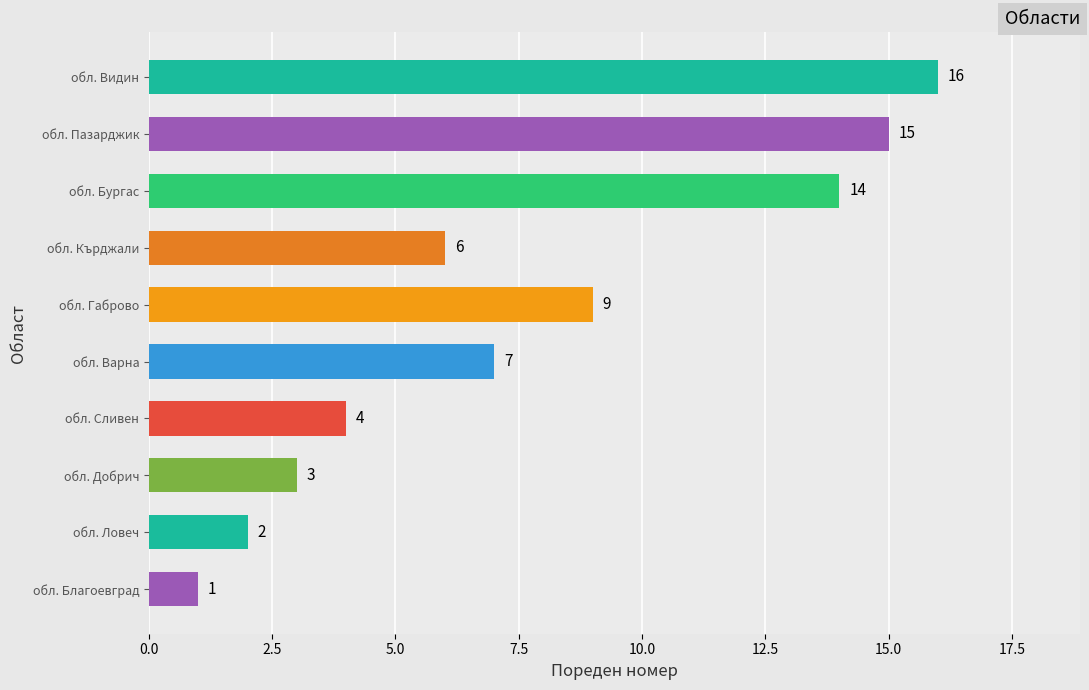

What is the smallest value displayed?

1